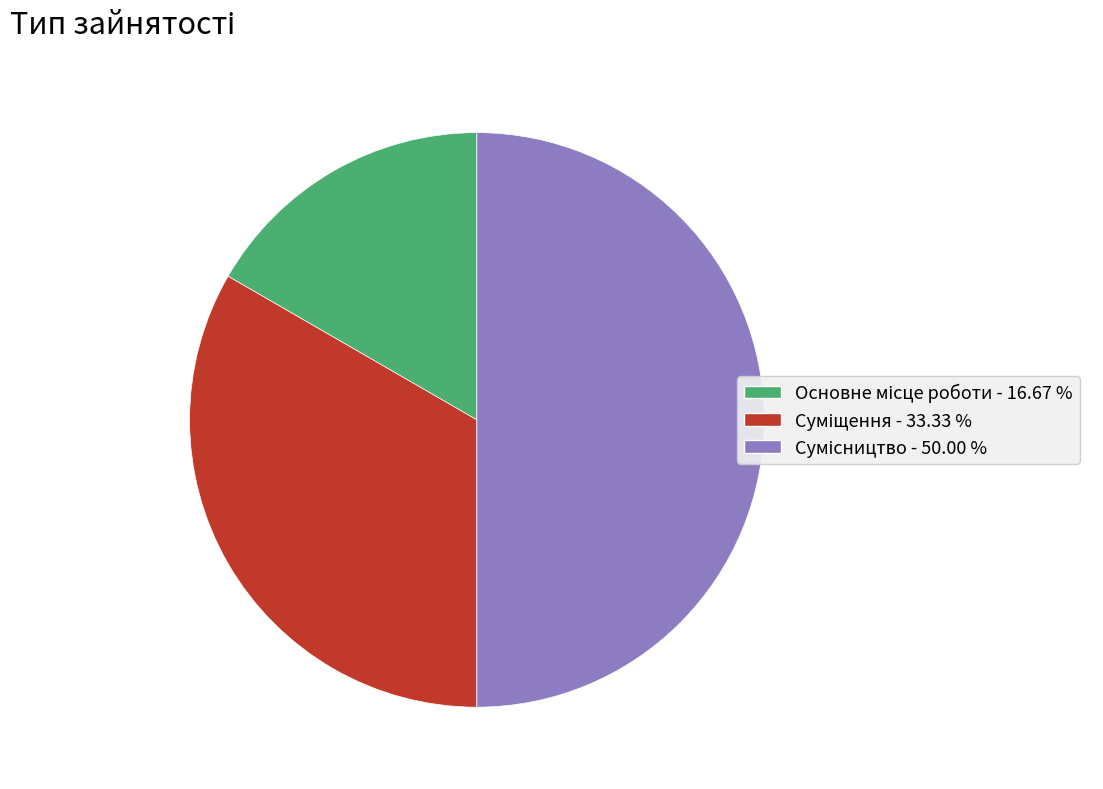

Is it true that Основне місце роботи is 17% of the pie?

True